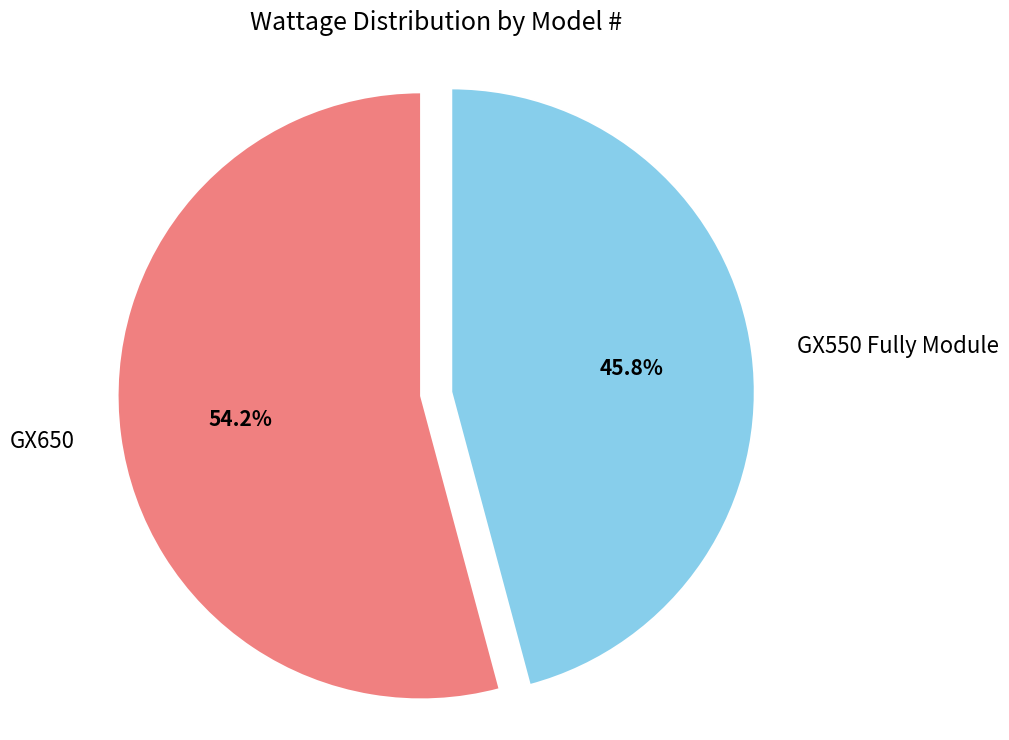

Rank the categories by value from lowest to highest.

GX550 Fully Module, GX650